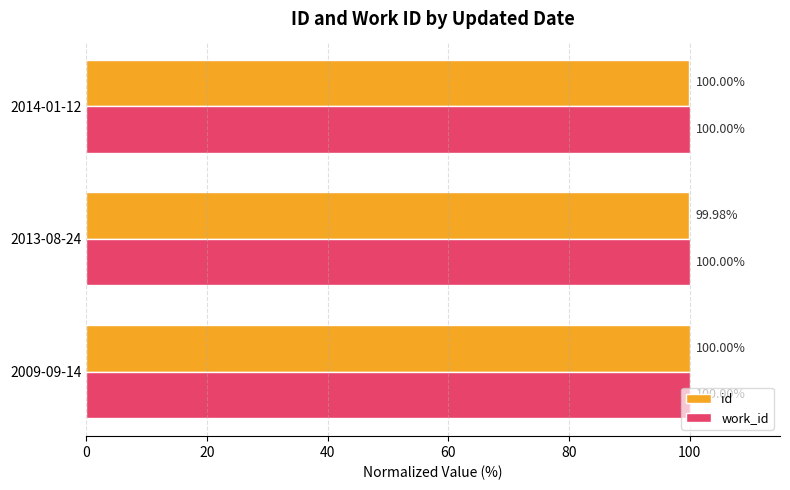

Which series has the widest spread of values?

id